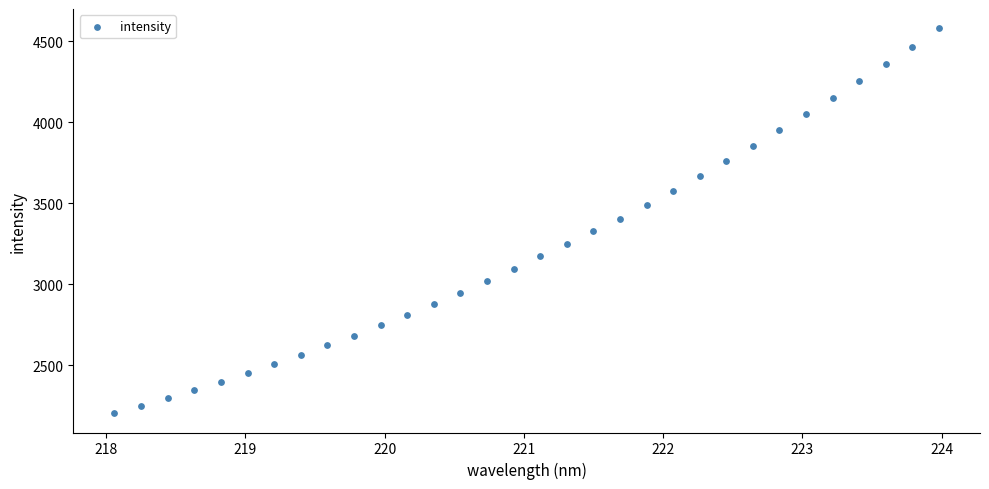

What is the range of Y values (max minus min)?

2376.6